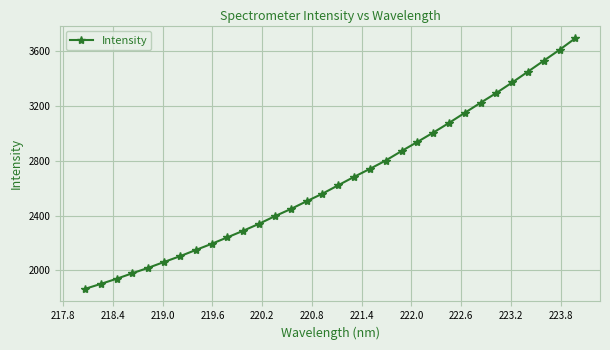

What is the maximum value shown in the chart?

3696.7